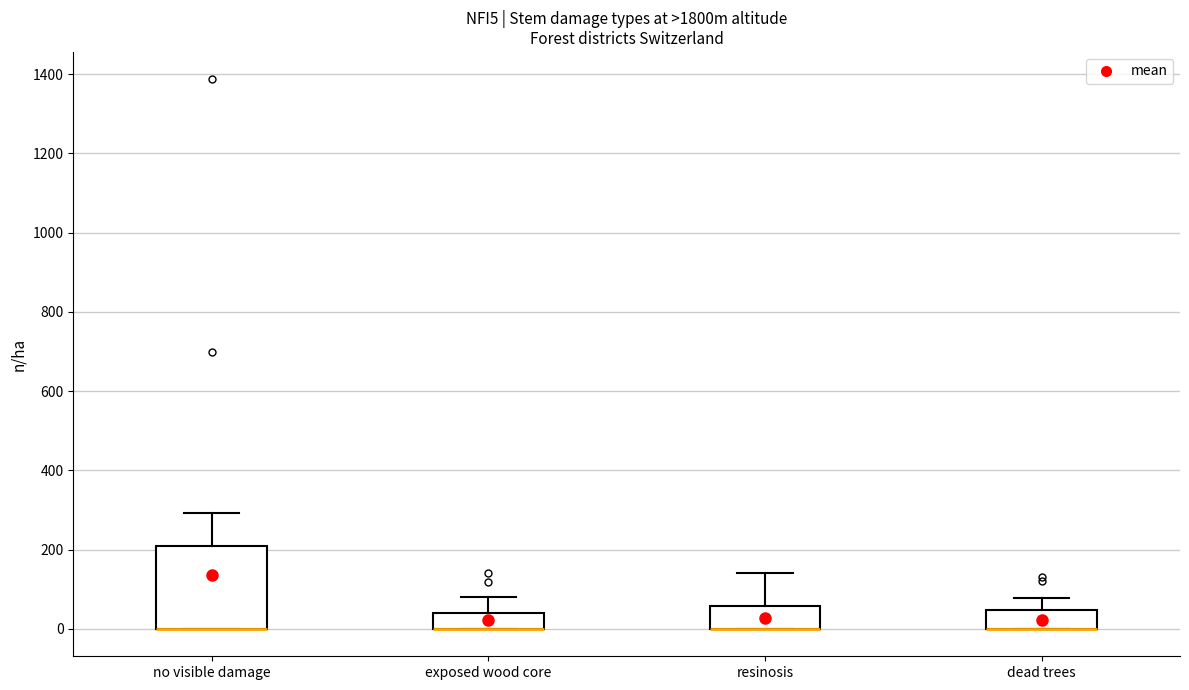

Reading left to right, read every box against the y-axis: the position of its median line, the range the box covers, and the ends of its whiskers. The values are not printed on the chart, so give them approximately, as read against the axis.

no visible damage: median 0 (drawn on the box's lower edge), box 0 to 200, whiskers 0 to 300
exposed wood core: median 0 (drawn on the box's lower edge), box 0 to 40, whiskers 0 to 80
resinosis: median 0 (drawn on the box's lower edge), box 0 to 60, whiskers 0 to 140
dead trees: median 0 (drawn on the box's lower edge), box 0 to 40, whiskers 0 to 80